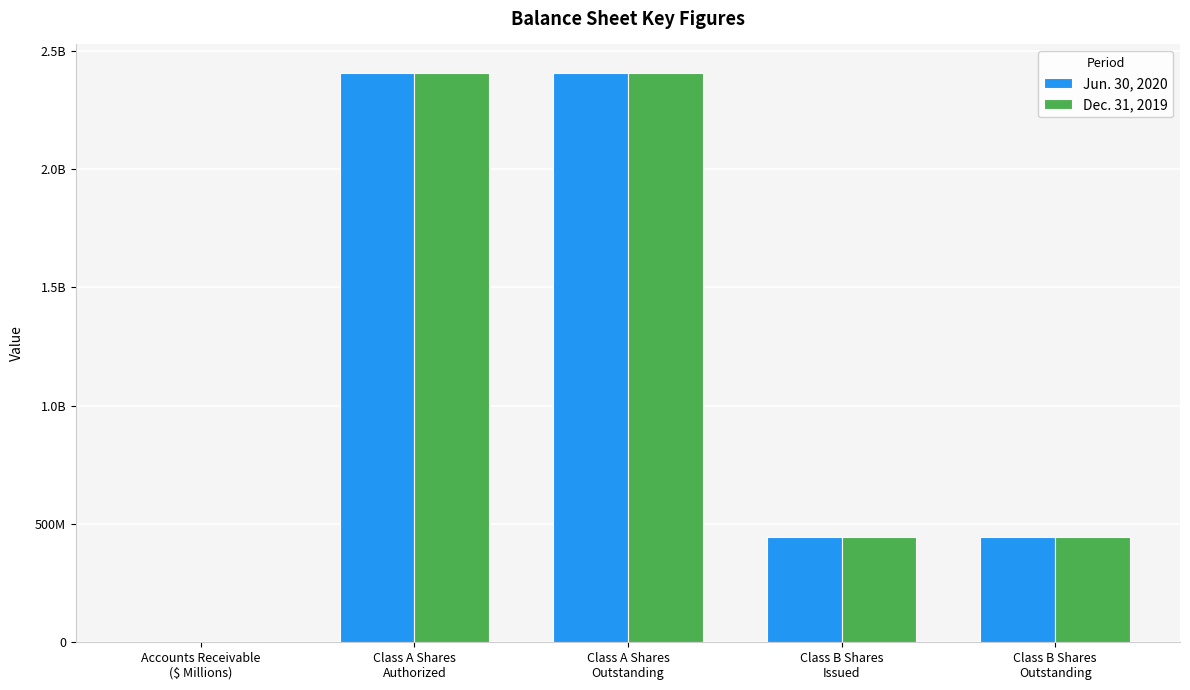

At which label is Jun. 30, 2020 closest to 1203000182?

Class B Shares
Issued